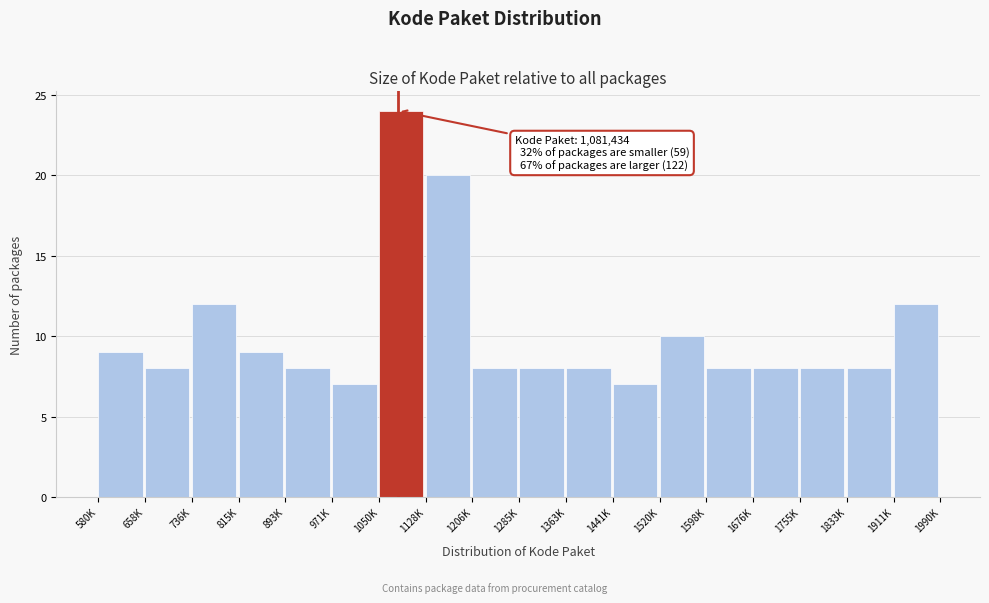

Reading left to right, transcribe all the data shown in this chart.

580K=9	658K=8	736K=12	815K=9	893K=8	971K=7	1050K=24	1128K=20	1206K=8	1285K=8	1363K=8	1441K=7	1520K=10	1598K=8	1676K=8	1755K=8	1833K=8	1911K=12